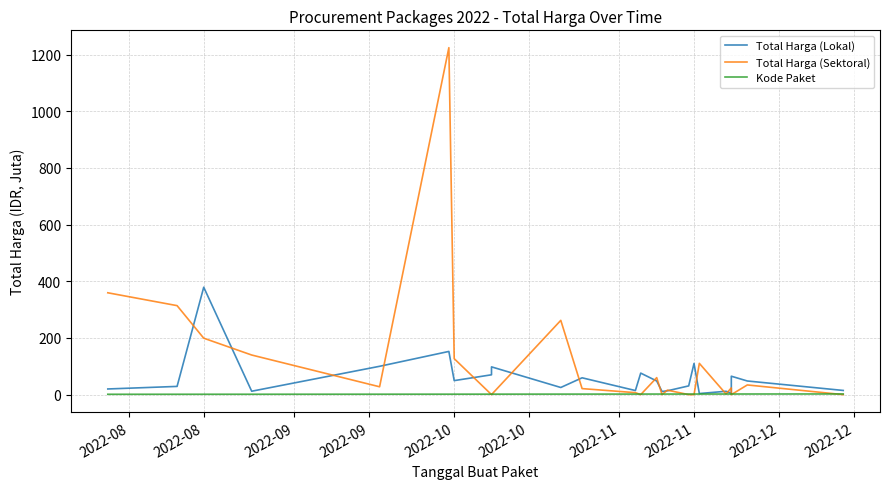

List the series in order of their overall mean, highest first.

Total Harga (Sektoral), Total Harga (Lokal), Kode Paket